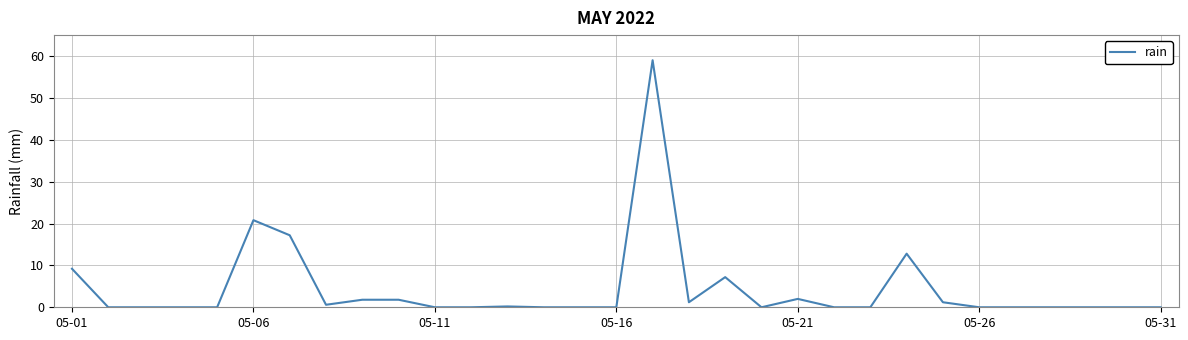

How many lines are shown in the chart?

1